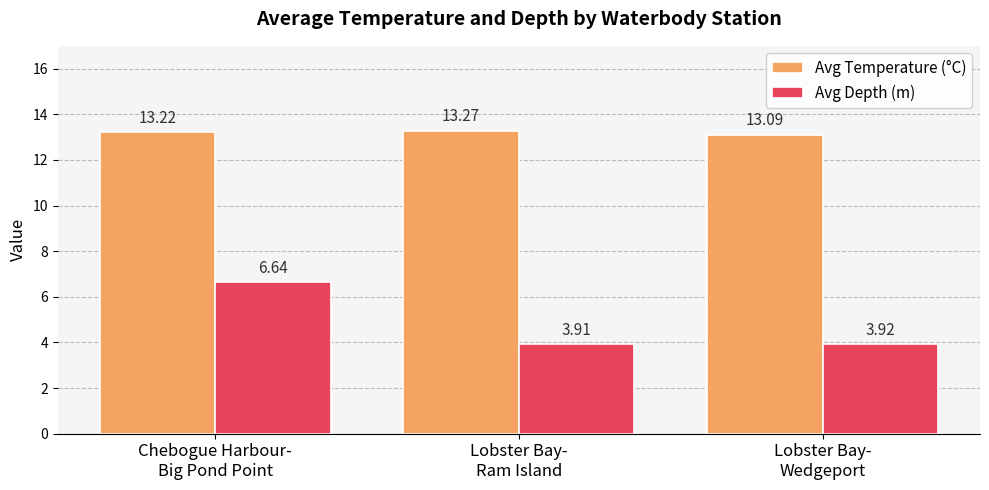

Which series has the largest range (max minus min)?

Avg Depth (m)